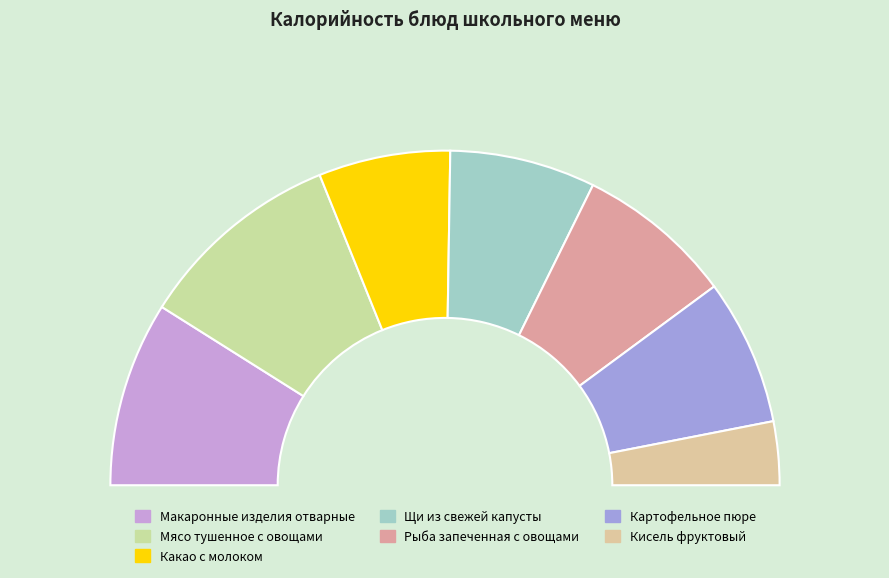

What percentage is the Рыба запеченная с овощами slice, to the nearest percent?

15%